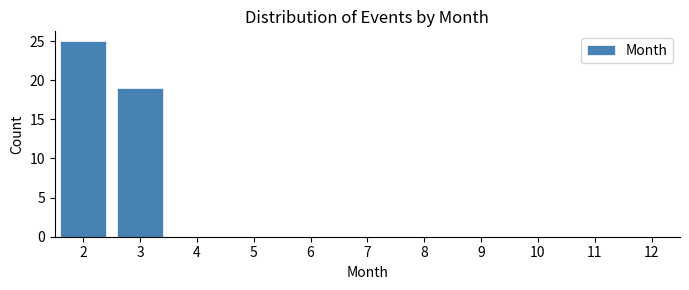

Reading left to right, extract all data points from this chart.

2=25	3=19	4=0	5=0	6=0	7=0	8=0	9=0	10=0	11=0